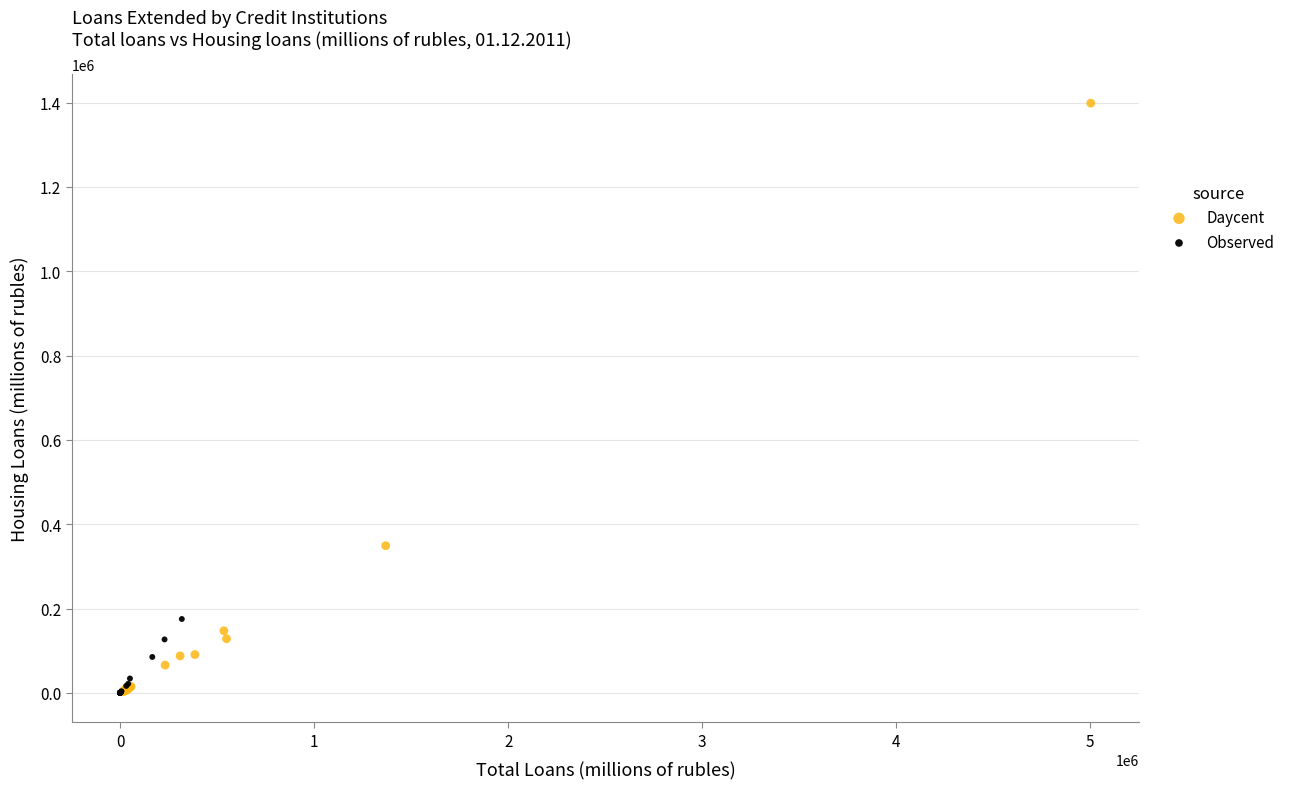

Which series has the largest Y range (max minus min)?

Daycent